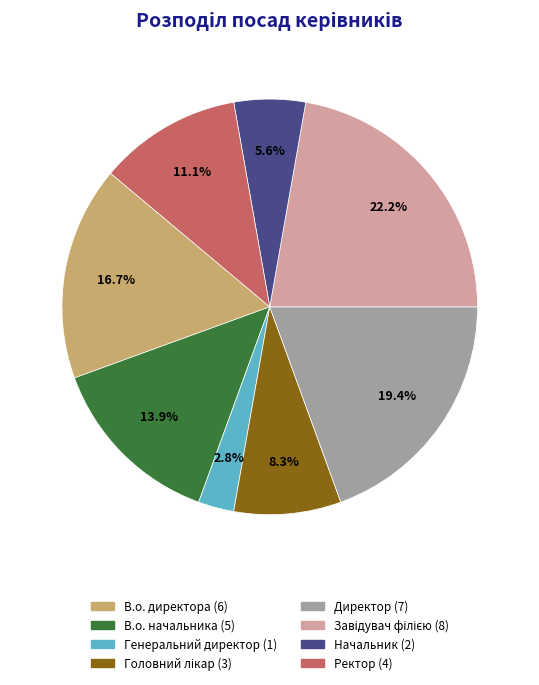

How many slices are in this pie chart?

8